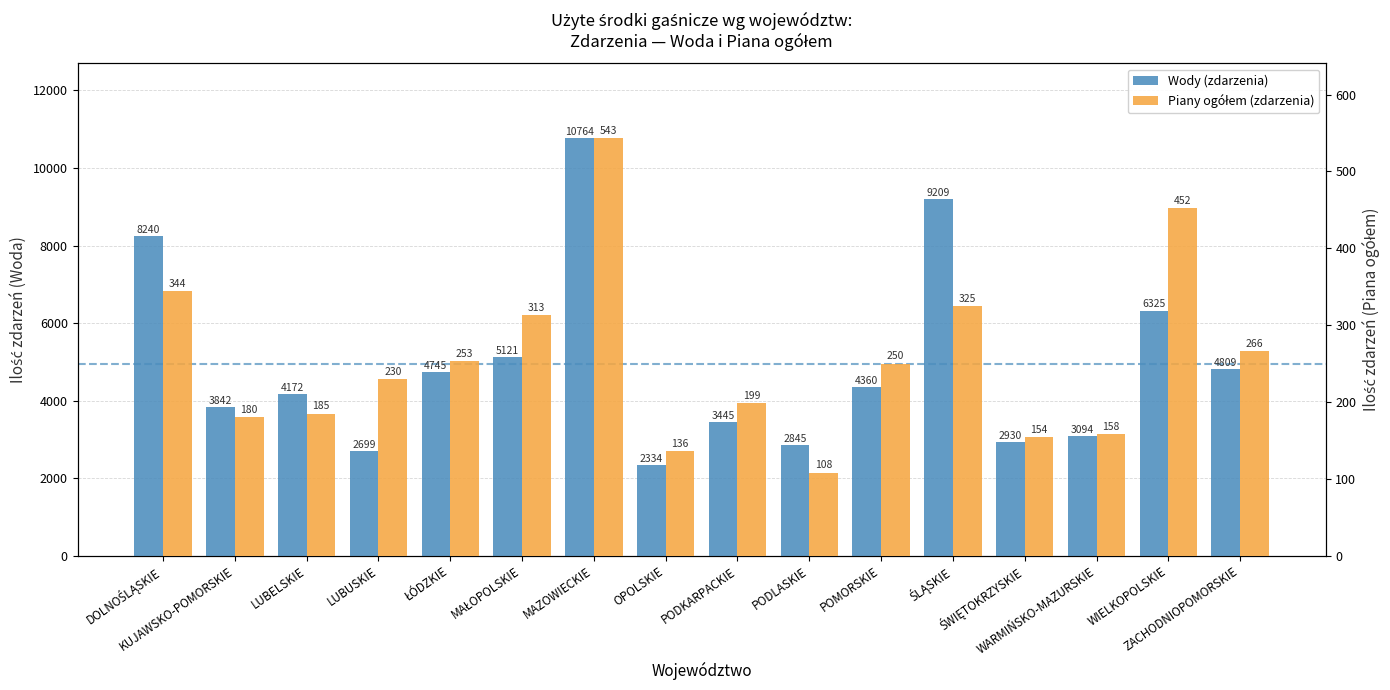

Rank the series by their average value, from highest to lowest.

Wody (zdarzenia), Piany ogółem (zdarzenia)